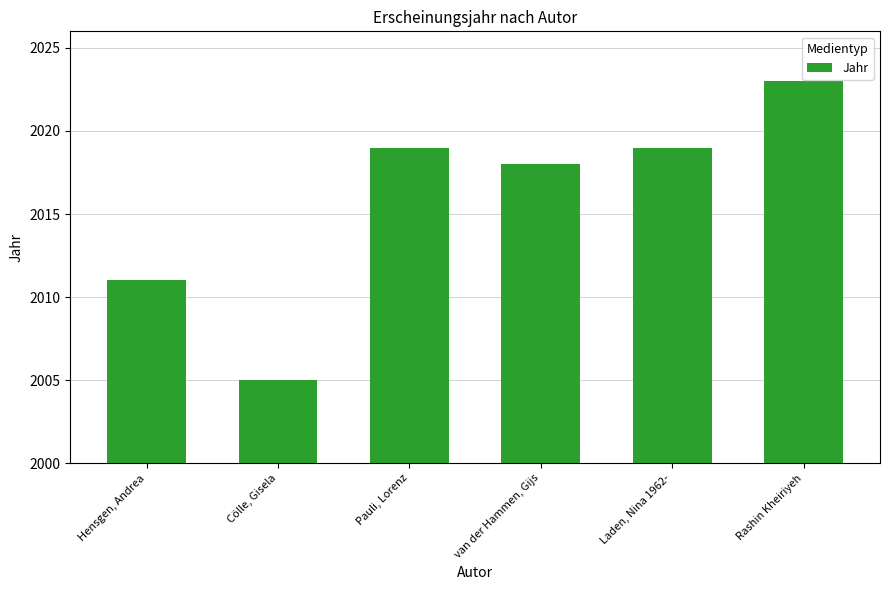

What is the difference between the values at Laden, Nina 1962- and van der Hammen, Gijs?

1